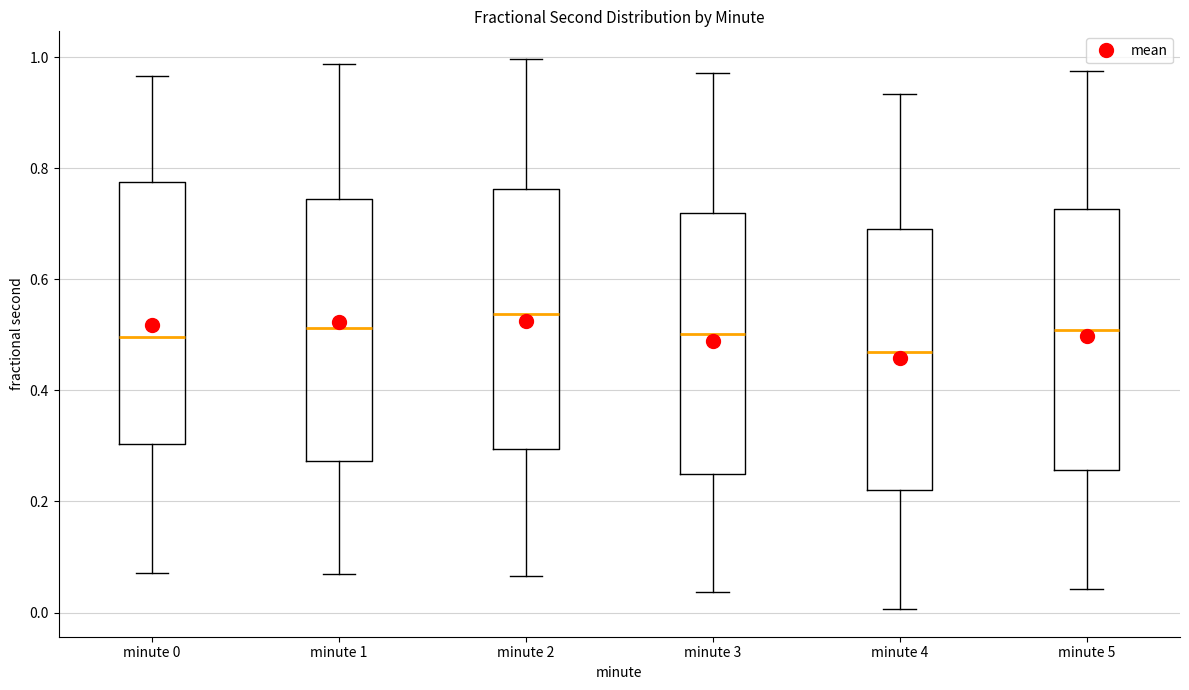

Reading left to right, transcribe this box plot: for each box, give where its median line is, the range the box spans, and where its two whiskers end, as read against the y-axis. The values are not printed on the chart, so give them approximately, as read against the axis.

minute 0: median 0.50, box 0.30 to 0.78, whiskers 0.08 to 0.96
minute 1: median 0.52, box 0.28 to 0.74, whiskers 0.06 to 0.98
minute 2: median 0.54, box 0.30 to 0.76, whiskers 0.06 to 1.00
minute 3: median 0.50, box 0.24 to 0.72, whiskers 0.04 to 0.98
minute 4: median 0.46, box 0.22 to 0.68, whiskers 0.00 to 0.94
minute 5: median 0.50, box 0.26 to 0.72, whiskers 0.04 to 0.98